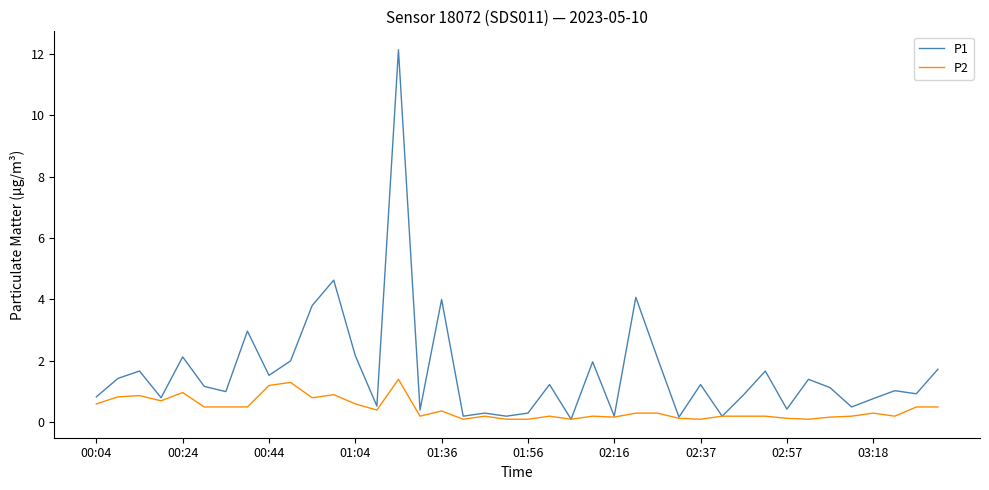

Which series has the largest range (max minus min)?

P1